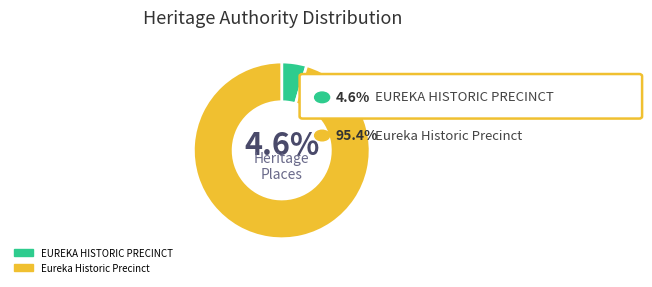

To the nearest percent, what portion does EUREKA HISTORIC PRECINCT represent?

5%